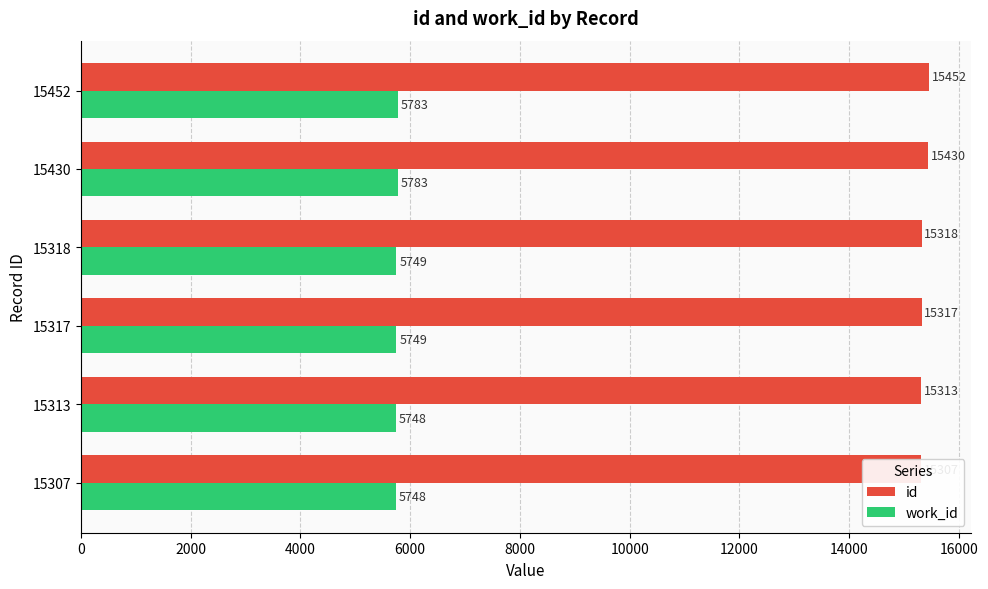

How many bars are there in total?

12